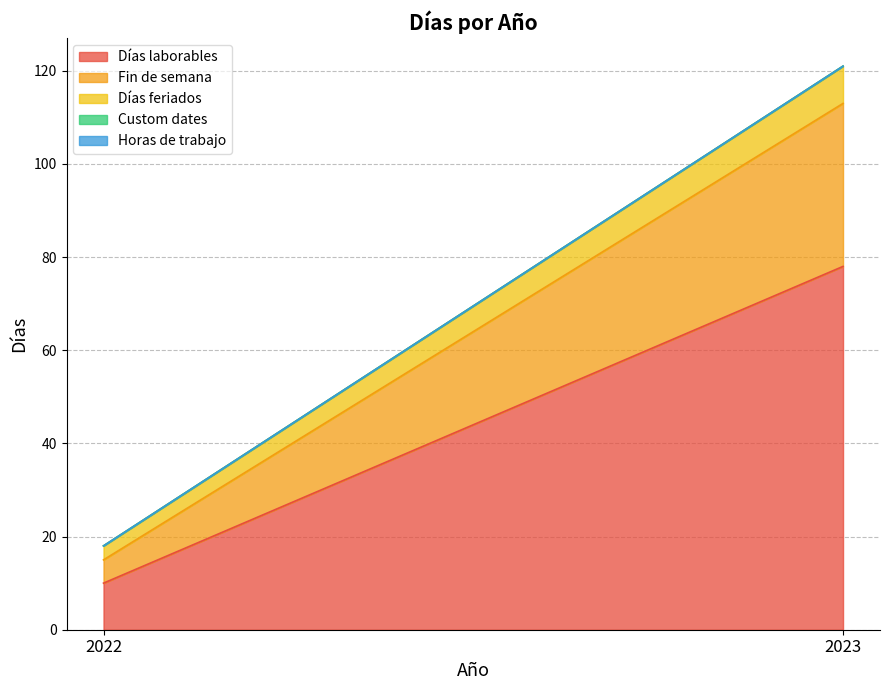

How many data points does each series have?

2